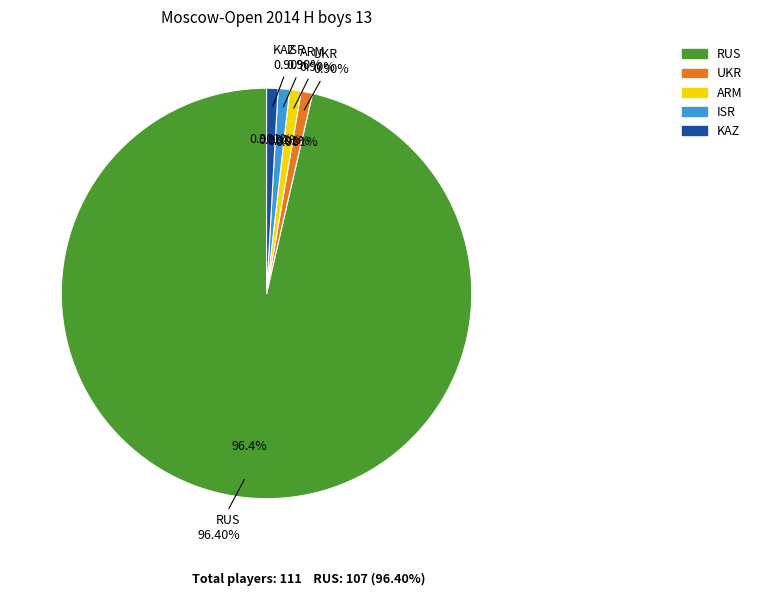

Combined, do RUS and UKR account for over 50%?

Yes